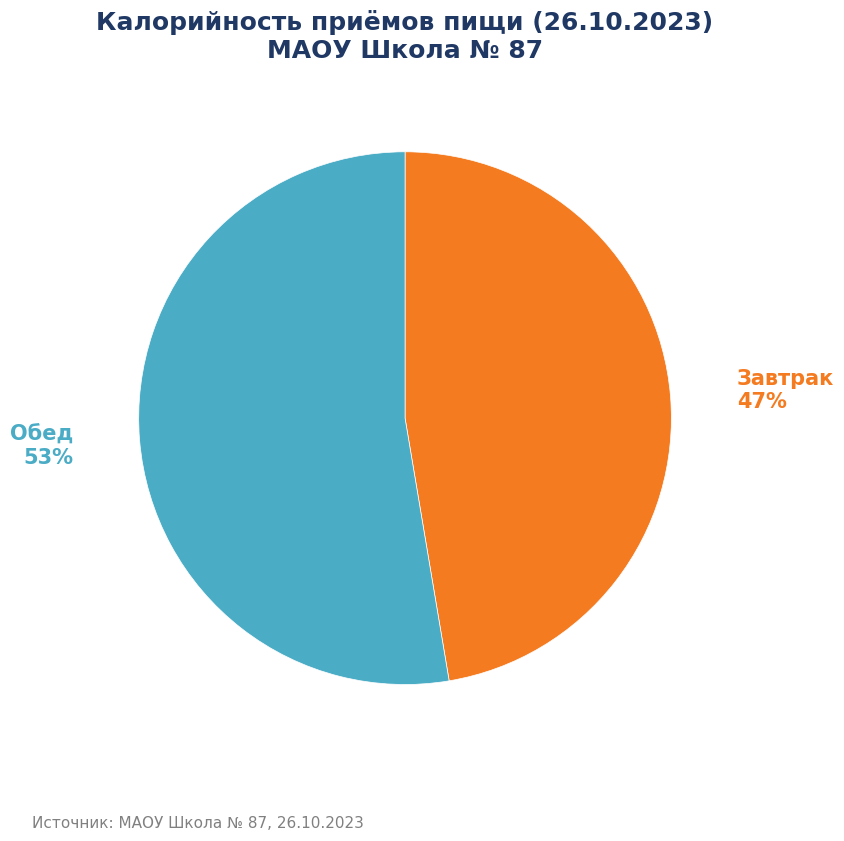

To the nearest percent, what is the average slice percentage?

50%